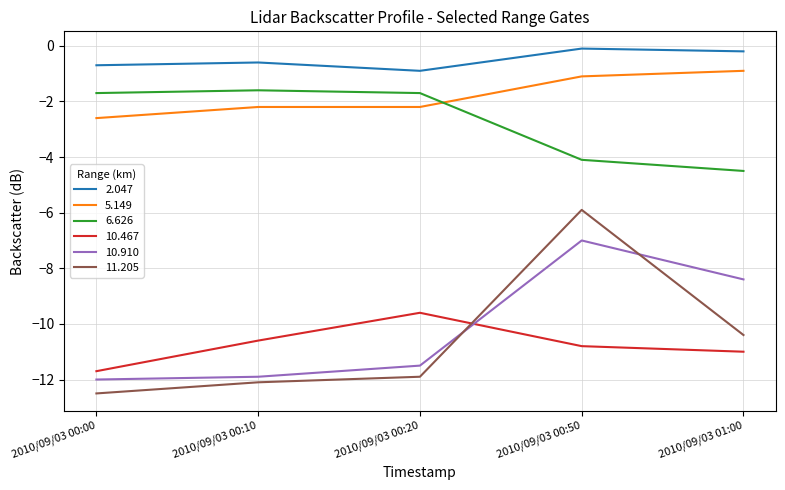

After their last crossing, which series has the higher values: 10.467 or 10.910?

10.910